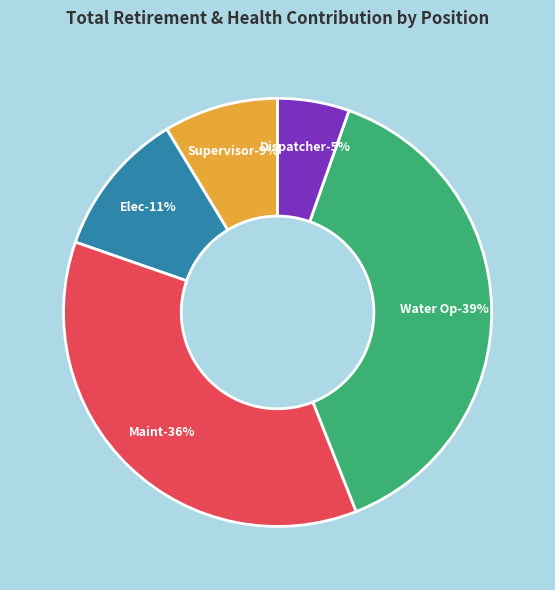

How many segments does this pie chart have?

5